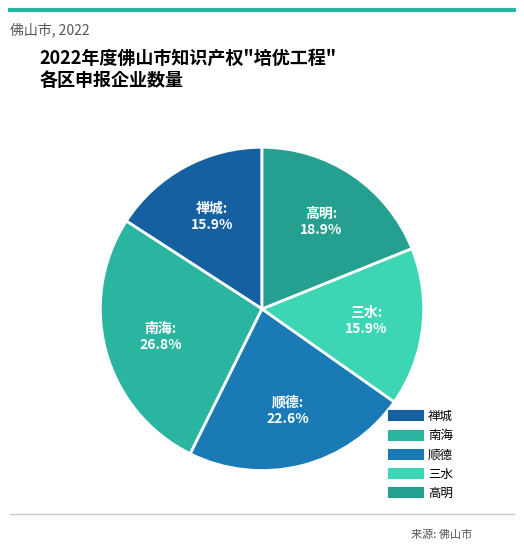

To the nearest percent, what percentage of the pie is 顺德?

23%